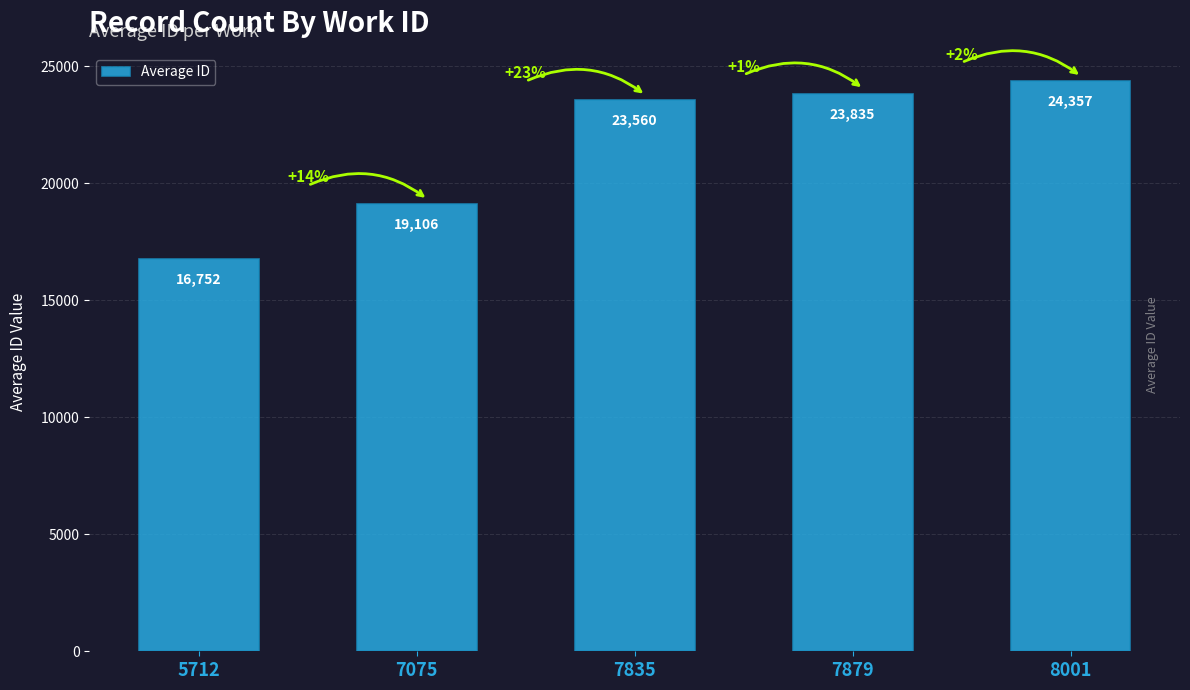

What is the greatest value displayed?

24357